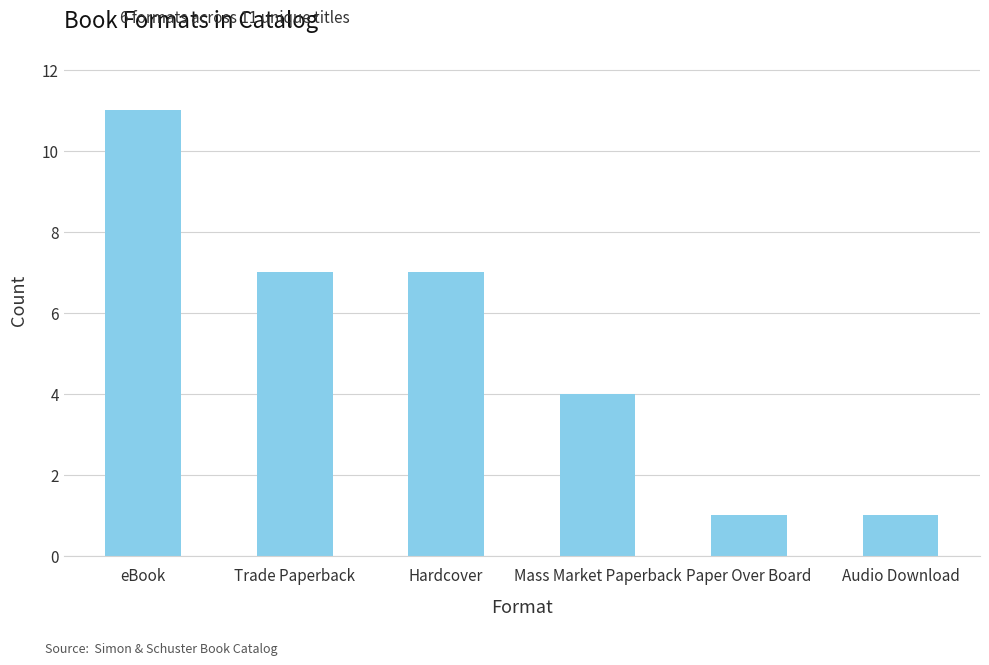

Reading right to left, what are all the values shown in this chart?

Audio Download=1	Paper Over Board=1	Mass Market Paperback=4	Hardcover=7	Trade Paperback=7	eBook=11